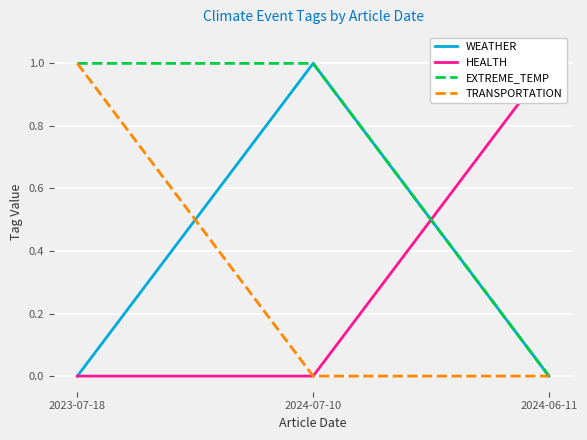

What are all the series names shown in the legend?

WEATHER, HEALTH, EXTREME_TEMP, TRANSPORTATION